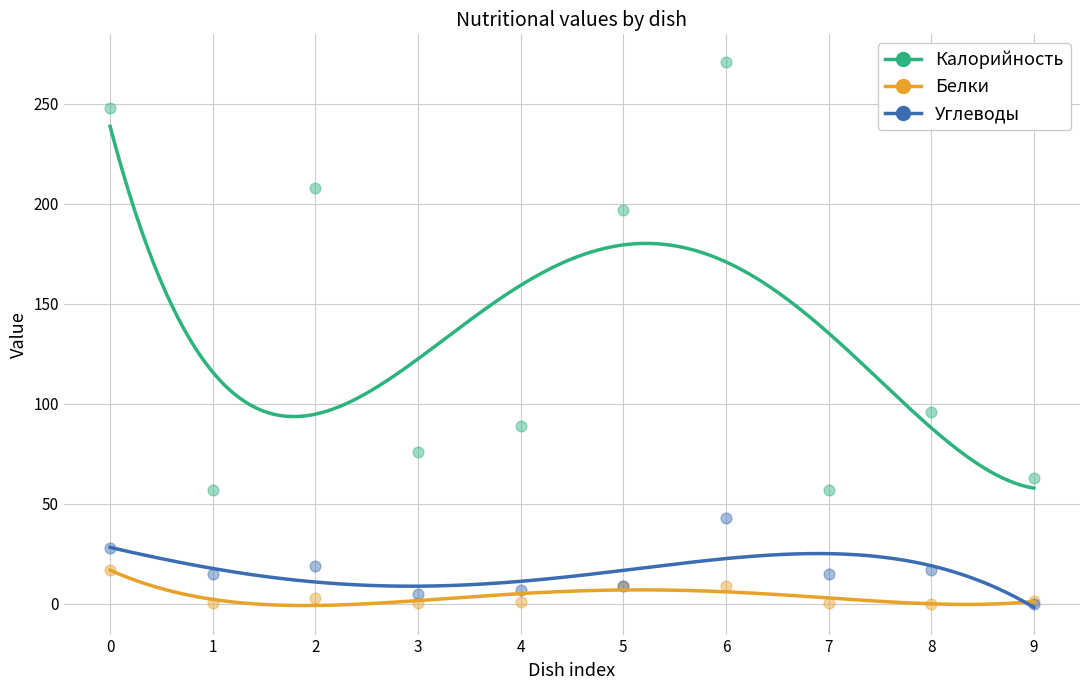

Which series has the widest spread of Y values?

Калорийность